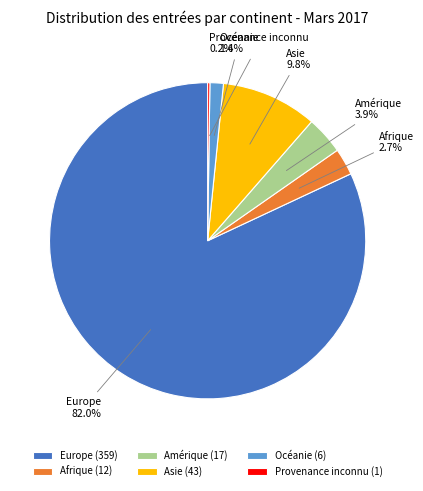

Which category has the biggest portion of the pie?

Europe